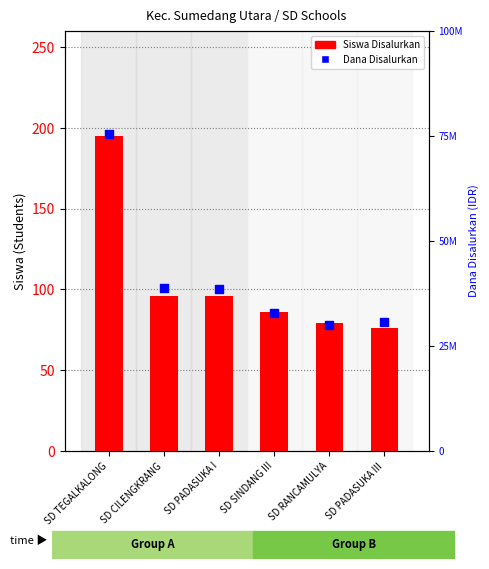

At which category is the sum across all series the highest?

SD TEGALKALONG